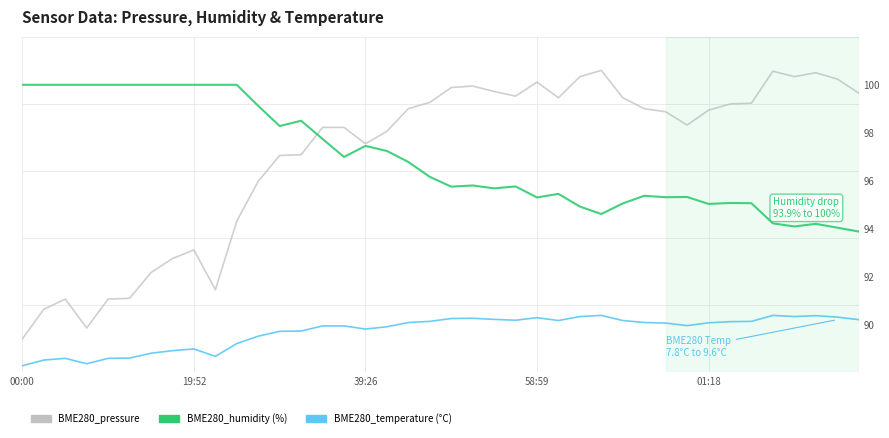

At how many categories does at least one series exceed 16?

40